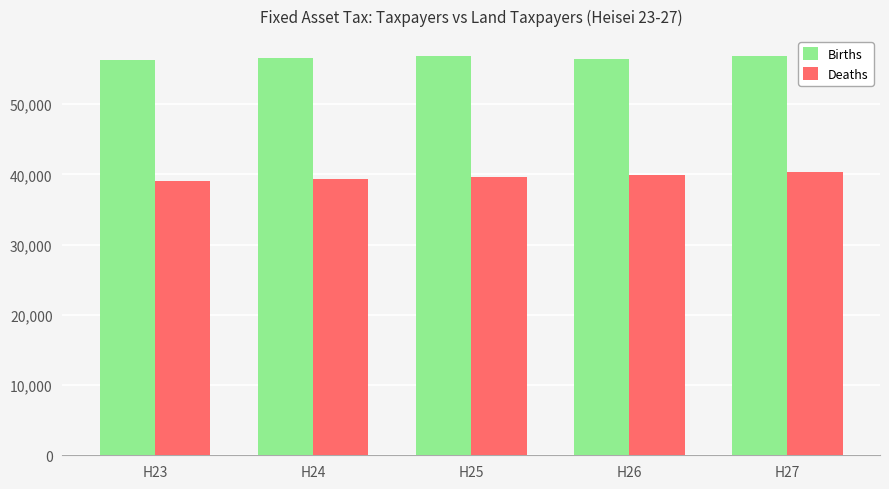

Is the value of Births at H23 greater than the value of Deaths at H26?

Yes